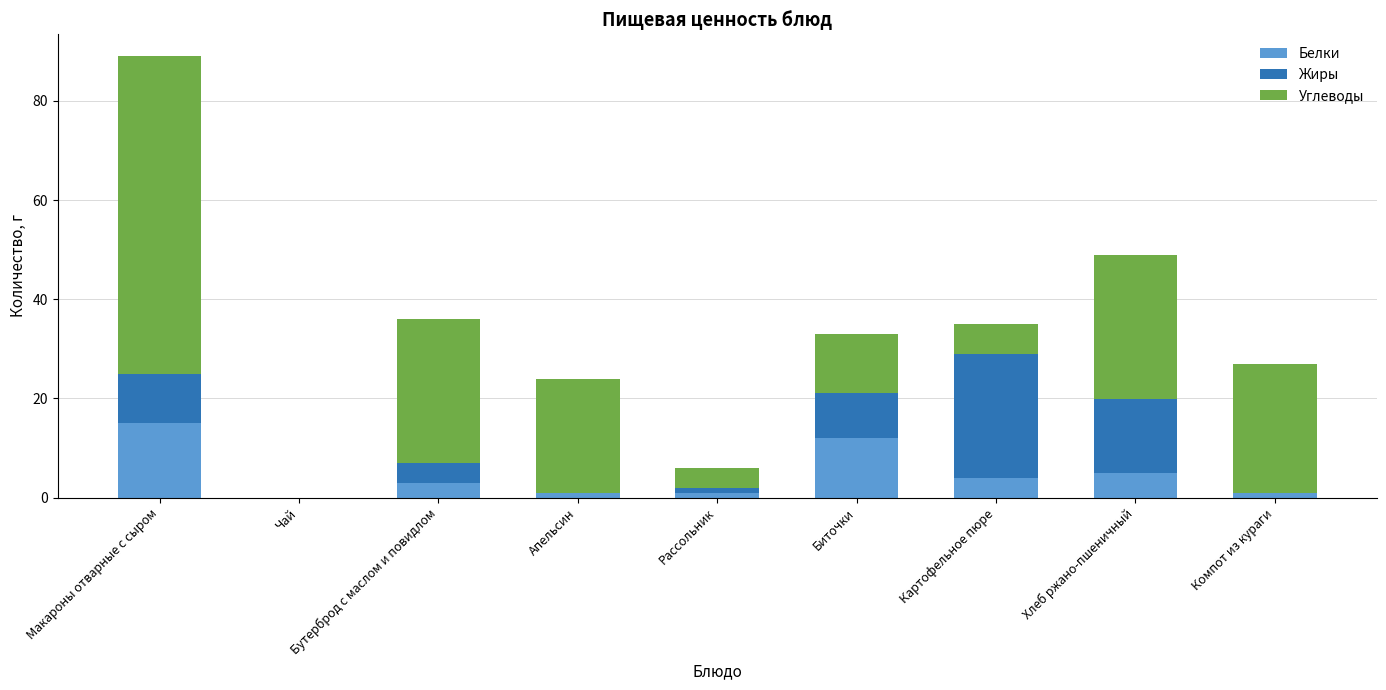

Does the chart contain stacked bars?

Yes